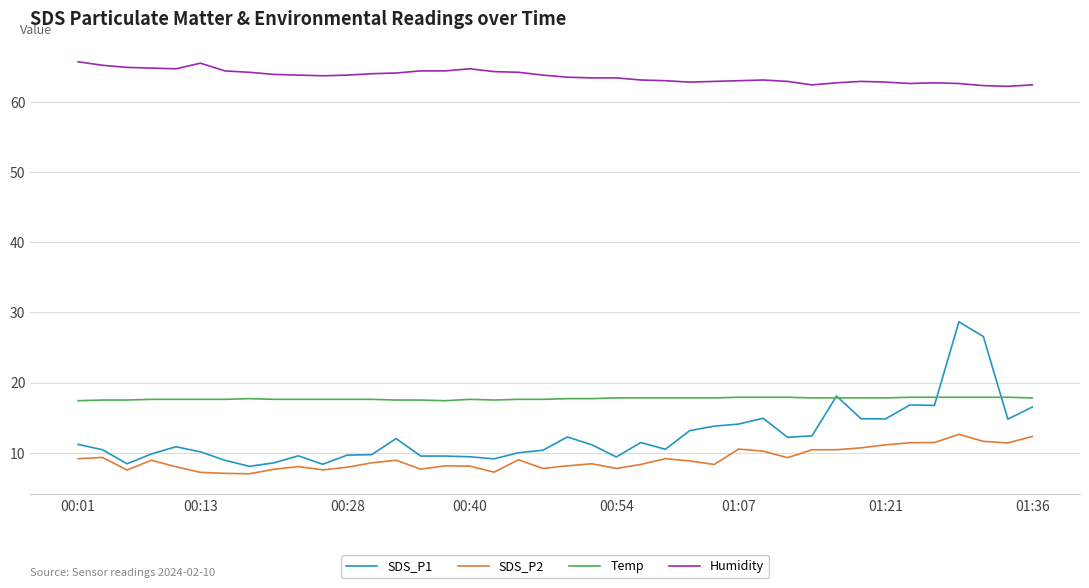

True or false: Humidity and SDS_P1 intersect in this chart.

False